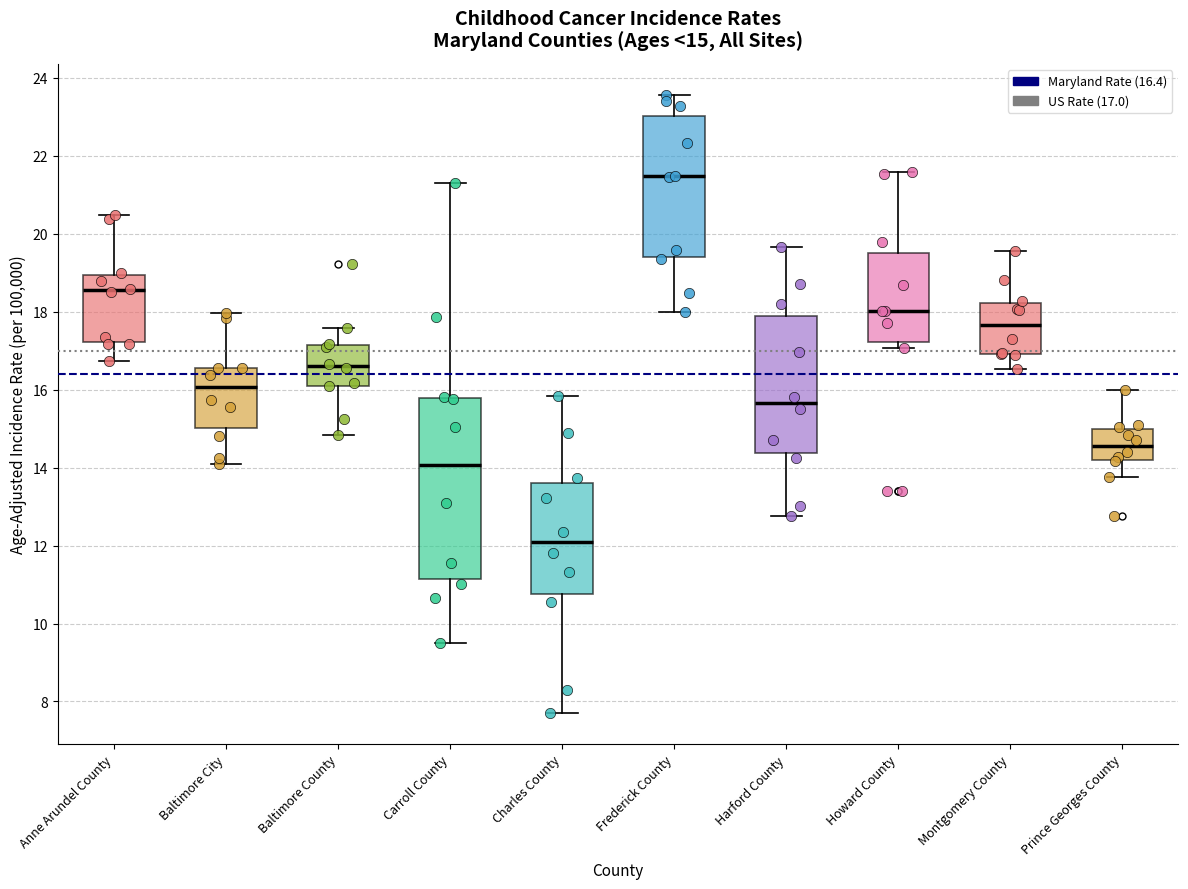

Which box's median line is the lowest?

Charles County